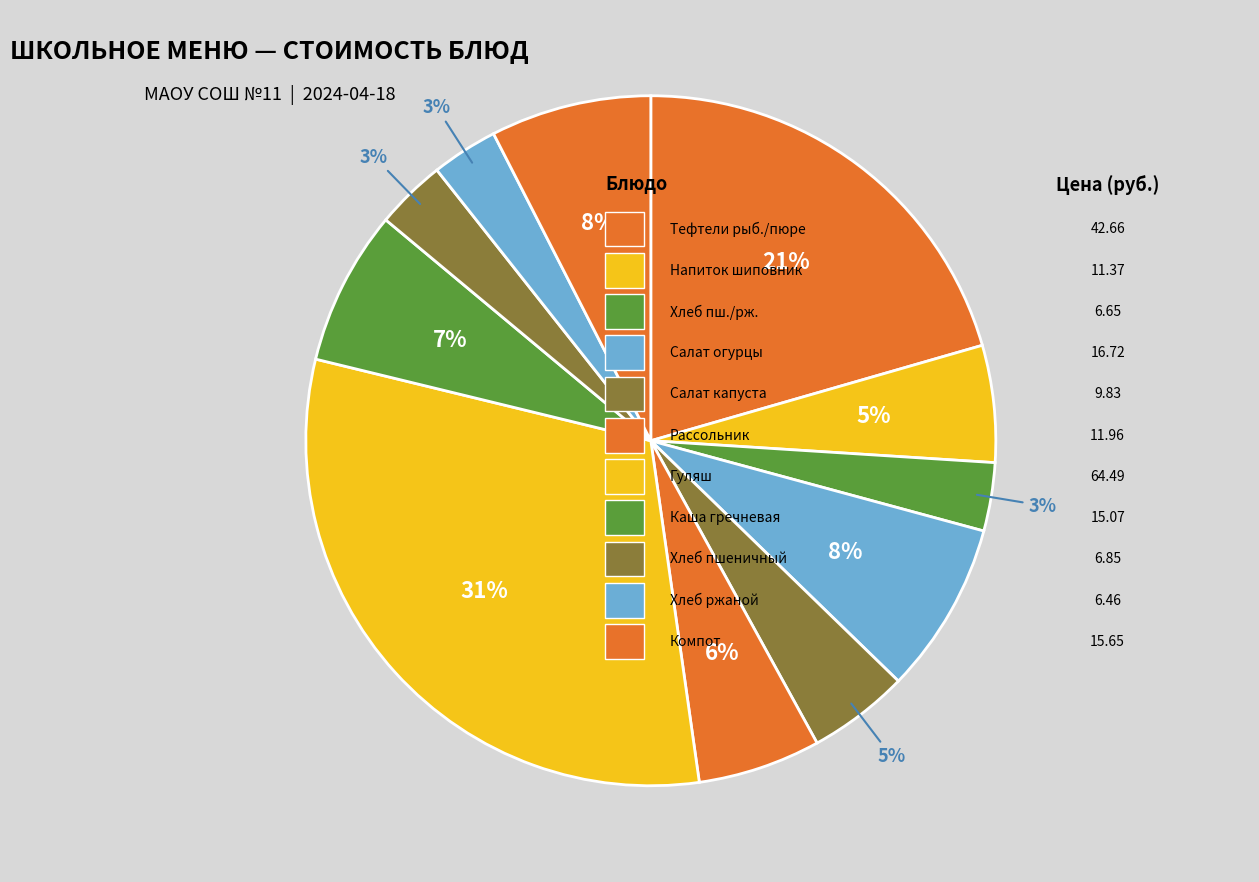

Count the number of slices in the pie.

11